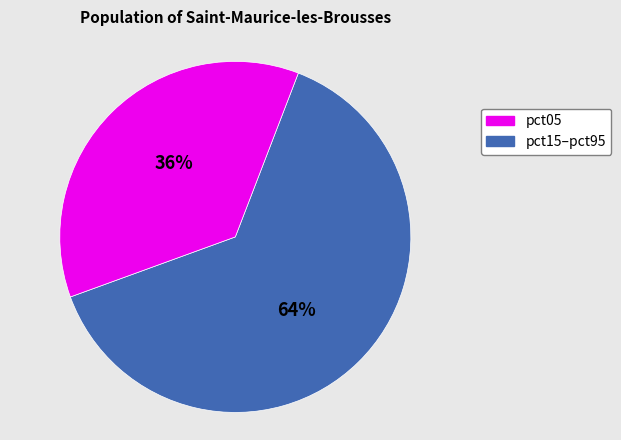

Does any single category account for the majority?

Yes